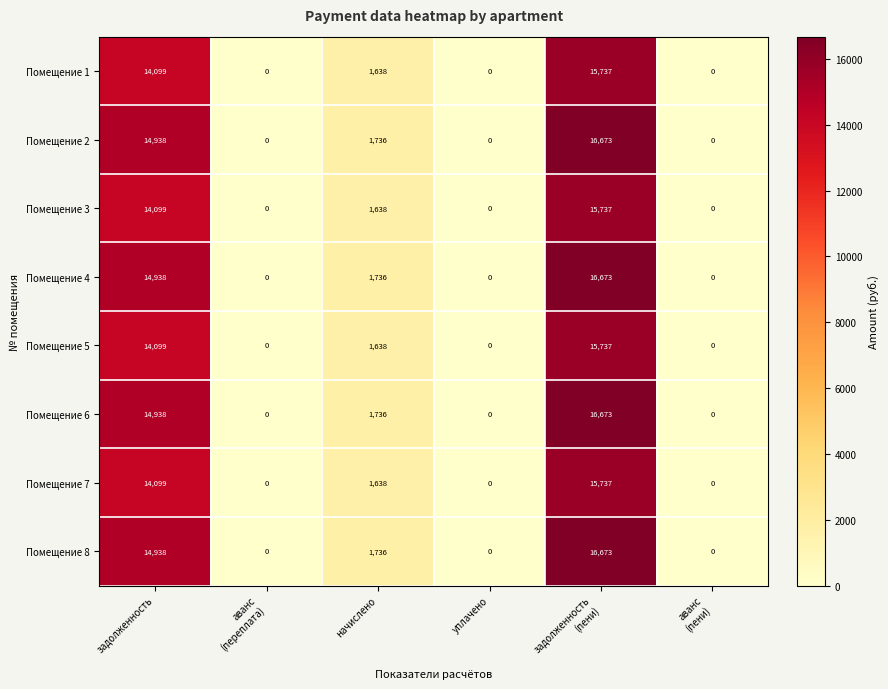

Count the Помещение 7 values in the range 0 to 14099.

5